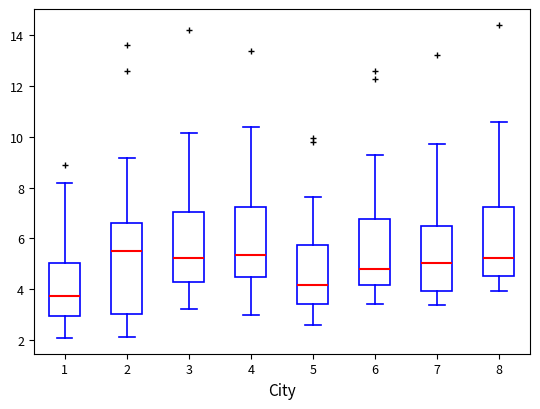

Comparing the boxes themselves (not the whiskers), which one is the tallest?

2